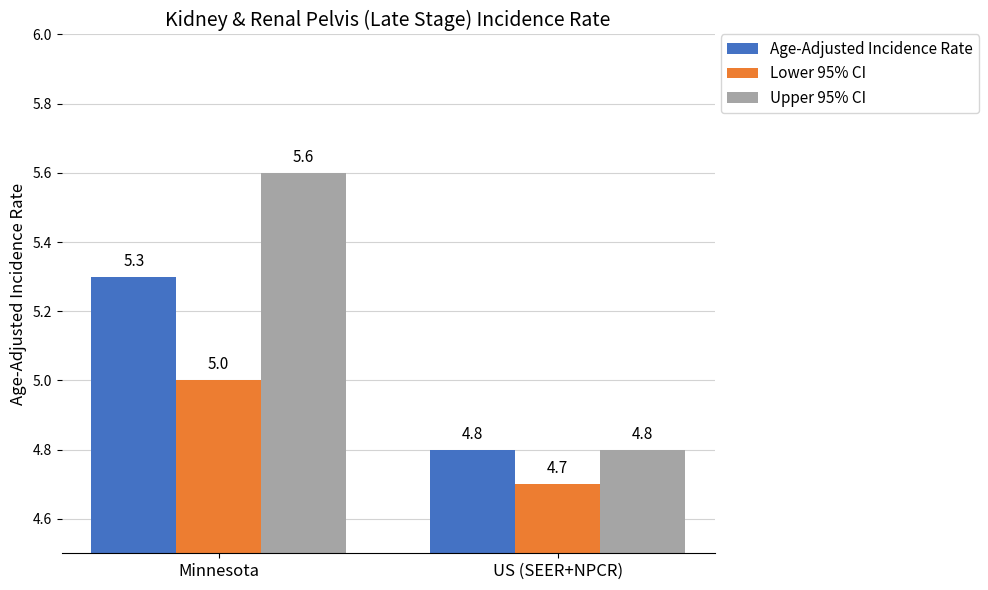

Is the value of Age-Adjusted Incidence Rate at Minnesota greater than the value of Lower 95% CI at Minnesota?

Yes